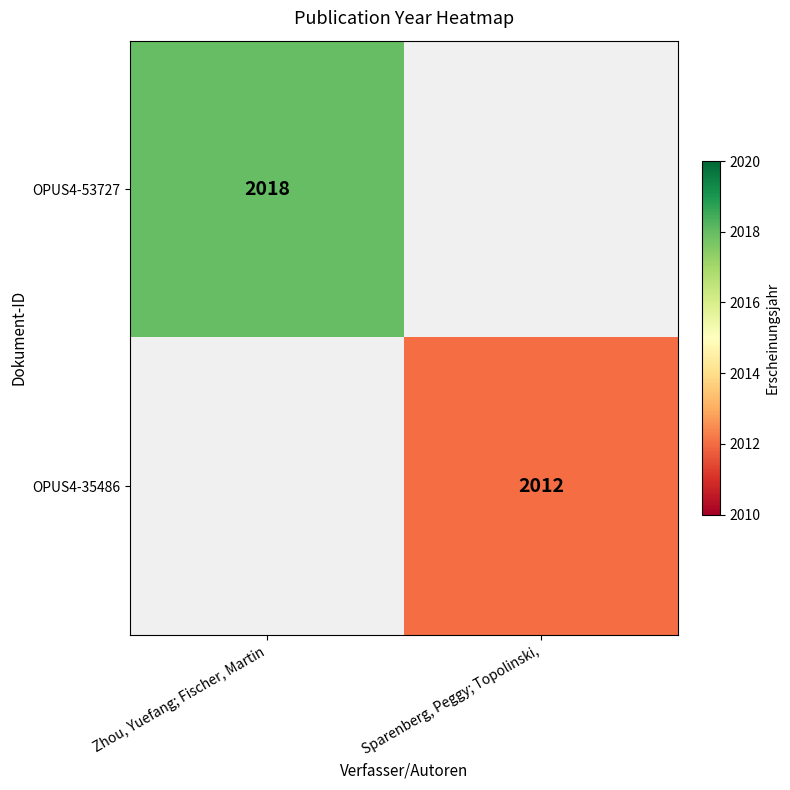

True or false: OPUS4-53727 has a value of 2018 at Zhou, Yuefang; Fischer, Martin.

True